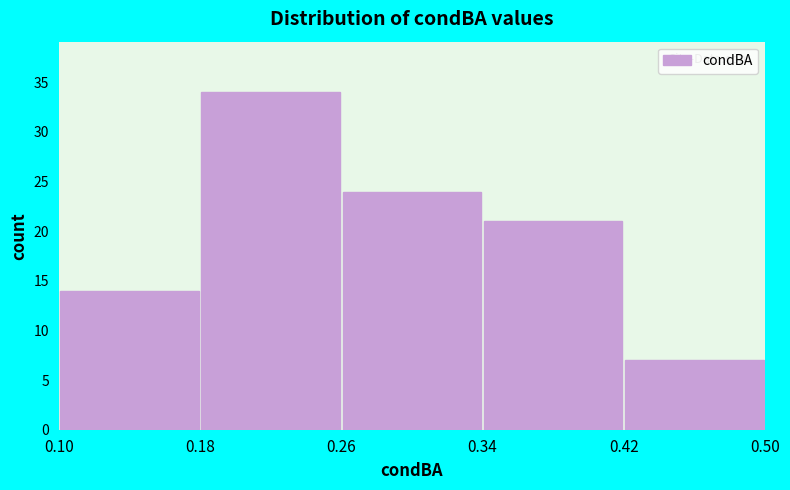

Reading left to right, transcribe this chart: for each bar, give the range it covers on the x-axis and its height. The values are not printed on the chart, so give them approximately, as read against the axis.

0.10 to 0.18: 14
0.18 to 0.26: 34
0.26 to 0.34: 24
0.34 to 0.42: 21
0.42 to 0.50: 7